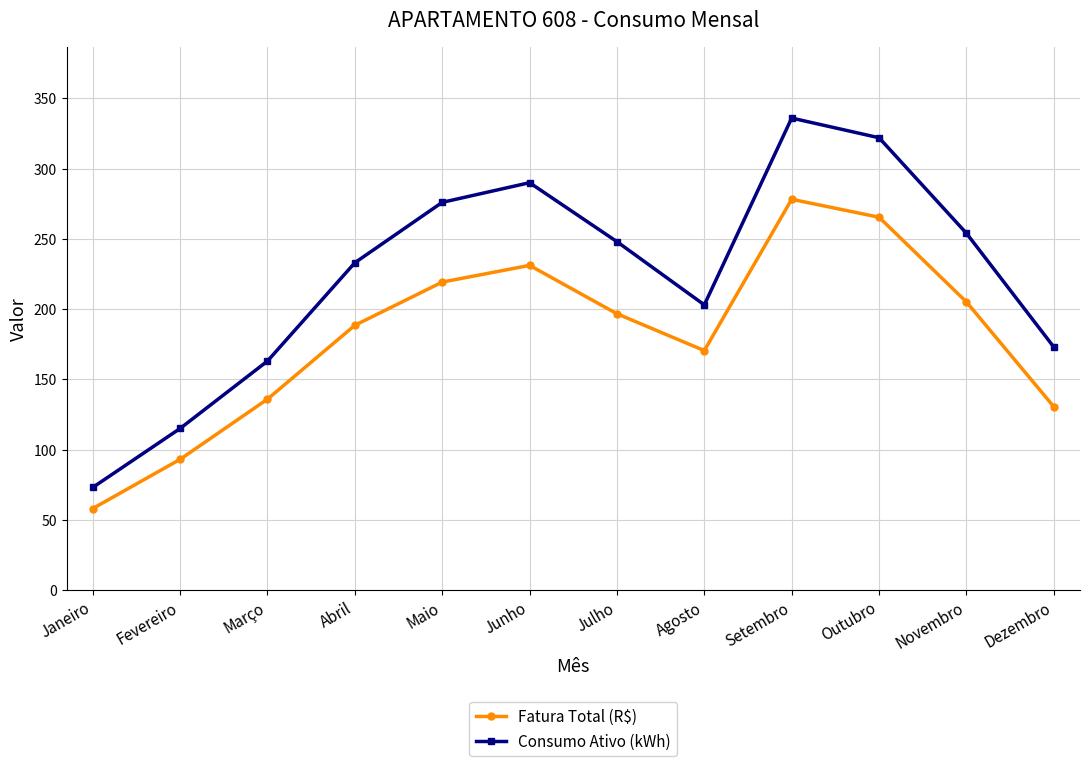

What position from the right is Junho?

7